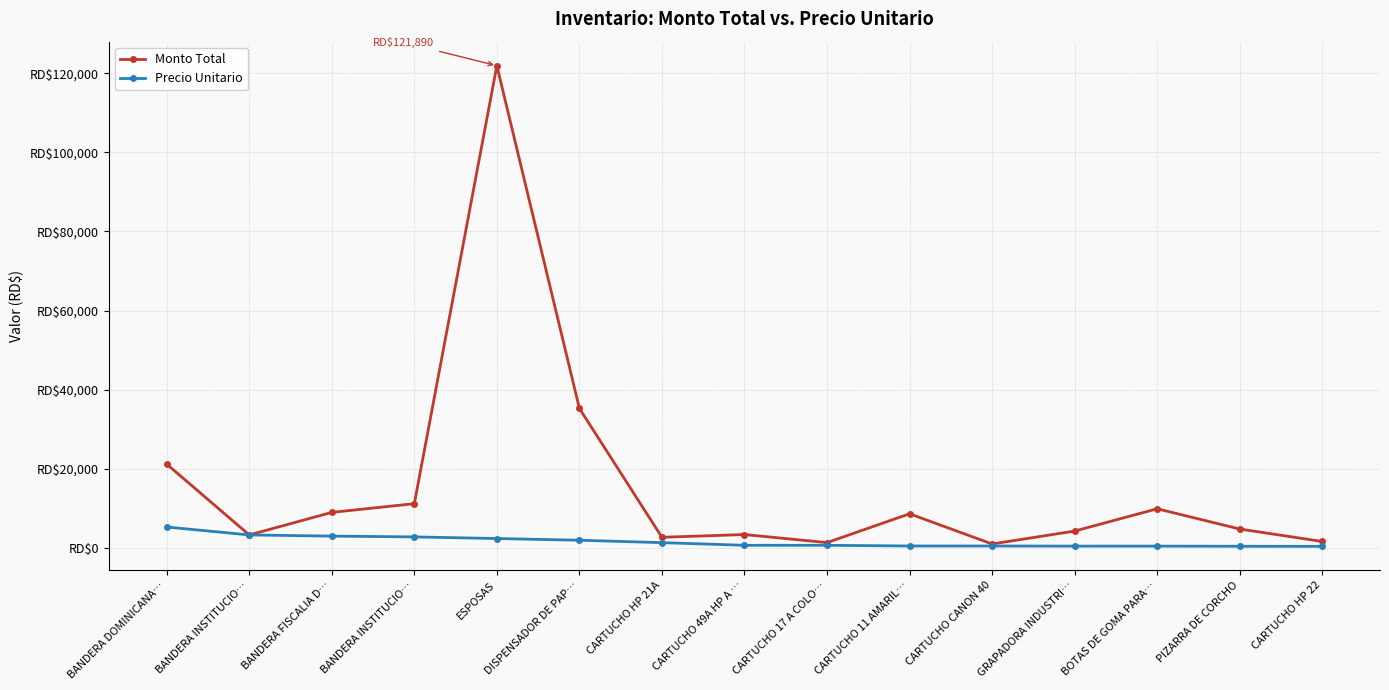

The value of Monto Total at GRAPADORA INDUSTRI… is 2652.3. True or false?

False